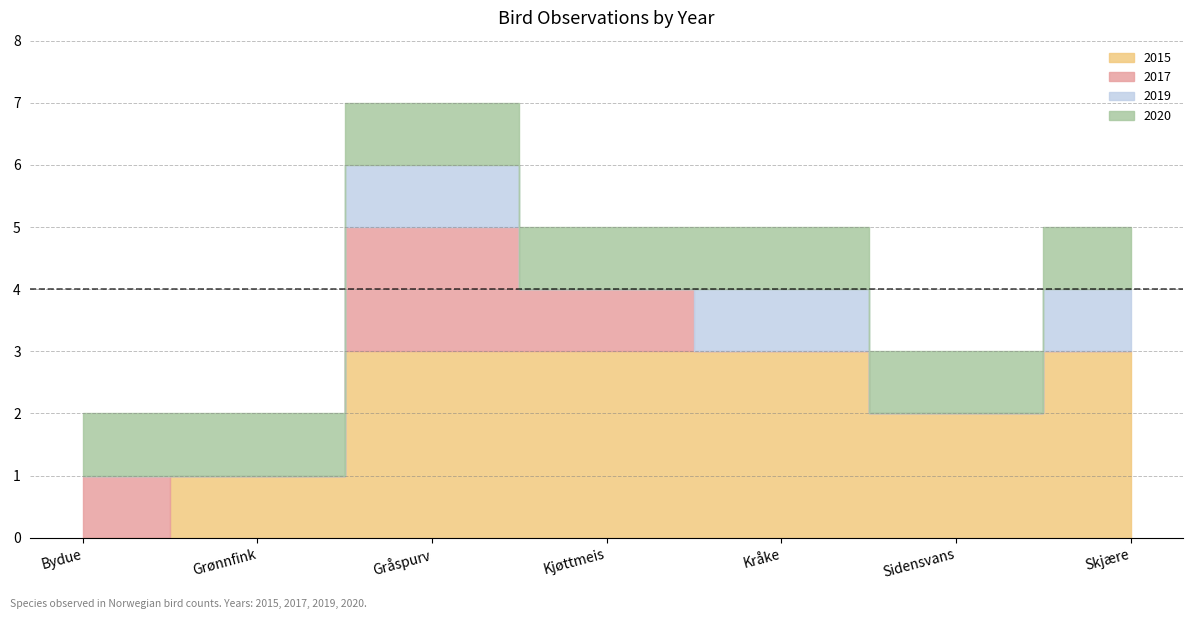

What is the label of the 1st point from the right?

Skjære